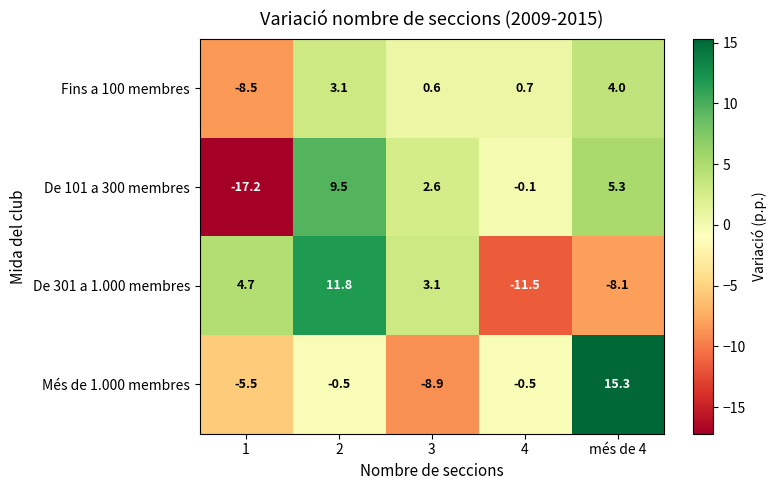

Where is Fins a 100 membres nearest to the value -2?

3